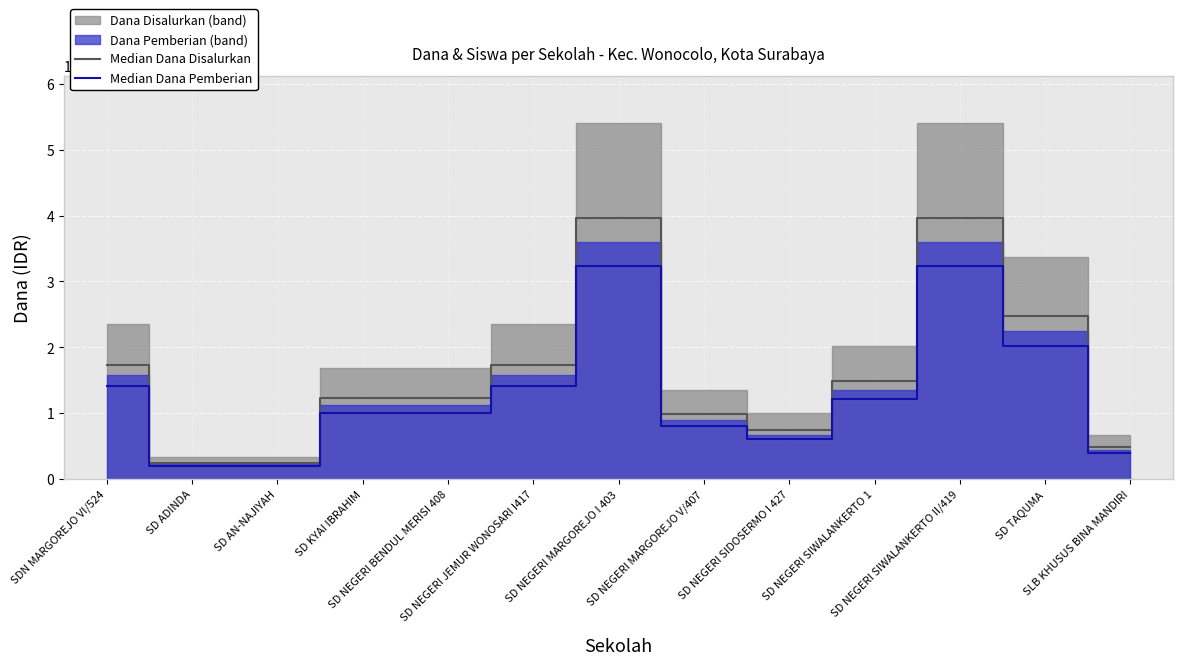

List the labels in order of Median Dana Disalurkan value, largest first.

SD NEGERI MARGOREJO I 403, SD NEGERI SIWALANKERTO II/419, SD TAQUMA, SDN MARGOREJO VI/524, SD NEGERI JEMUR WONOSARI I417, SD NEGERI SIWALANKERTO 1, SD KYAI IBRAHIM, SD NEGERI BENDUL MERISI 408, SD NEGERI MARGOREJO V/407, SD NEGERI SIDOSERMO I 427, SLB KHUSUS BINA MANDIRI, SD ADINDA, SD AN-NAJIYAH